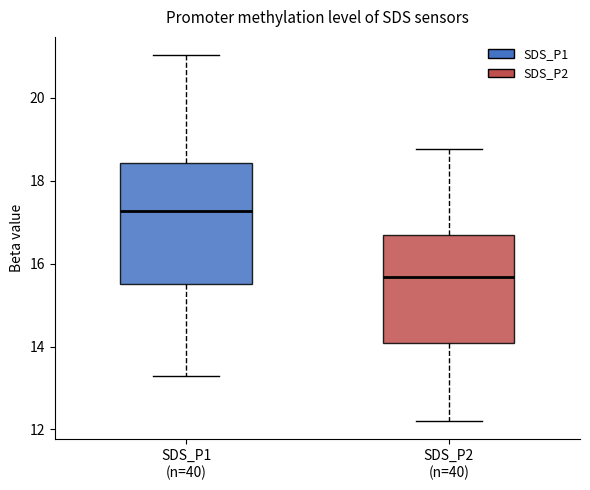

Which box has the lowest median line?

SDS_P2 (n=40)